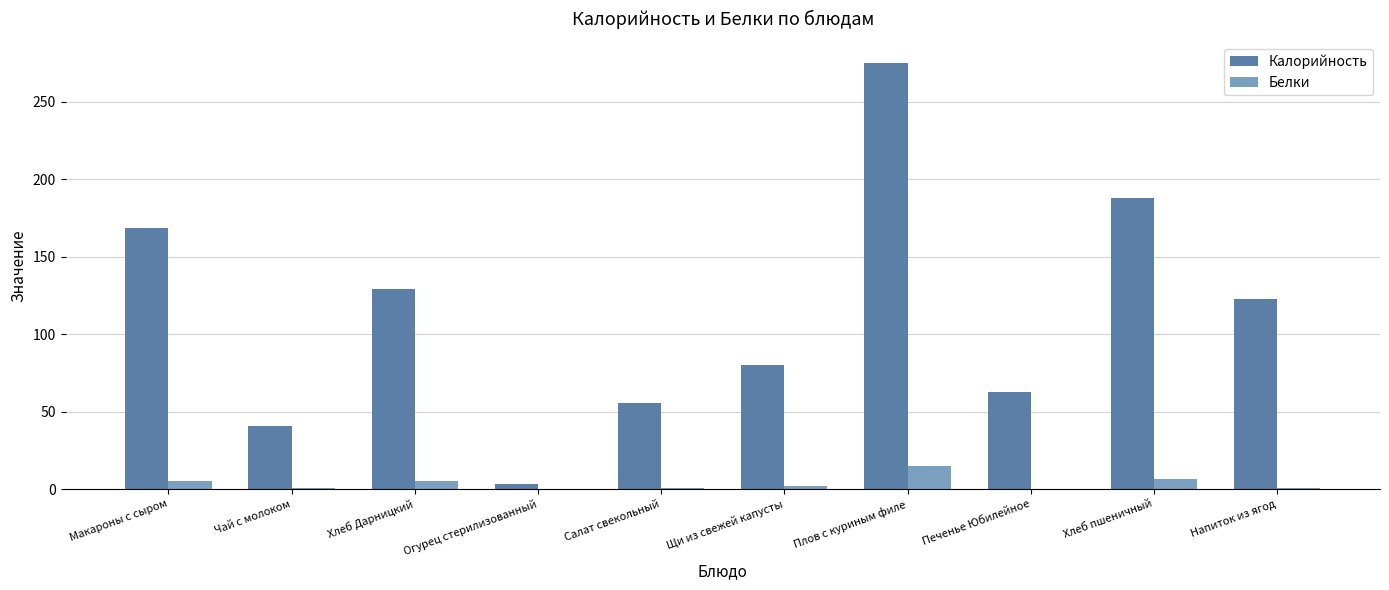

What is the sum of the Калорийность values at Плов с куриным филе and Хлеб пшеничный?

462.8